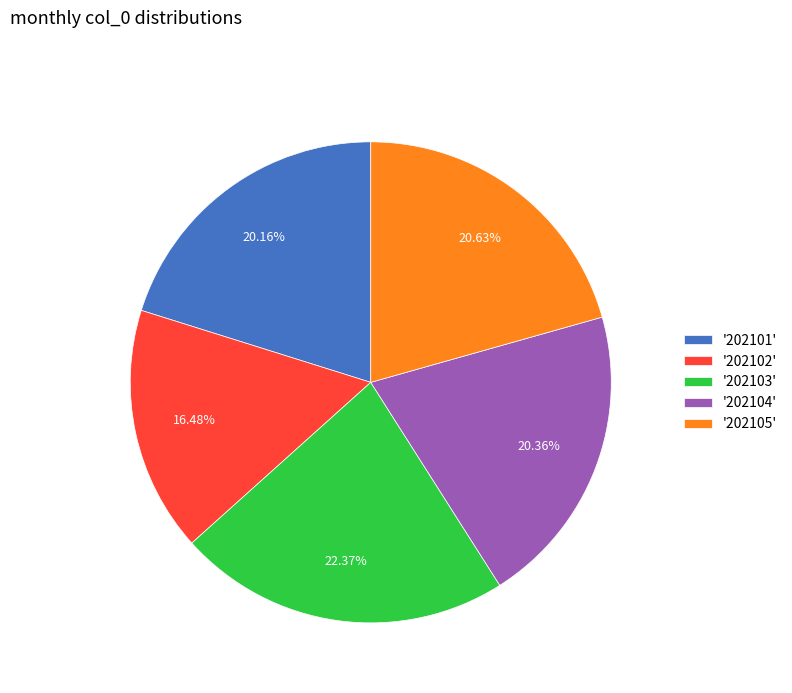

Is the sum of '202102' and '202104' greater than half?

No